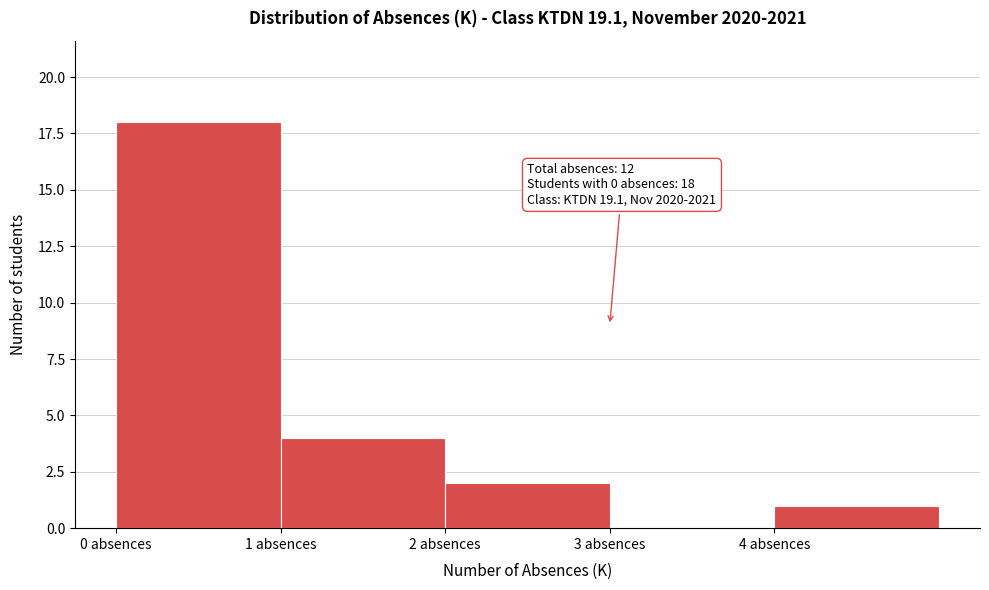

Which range on the x-axis has the tallest bar?

0 to 1